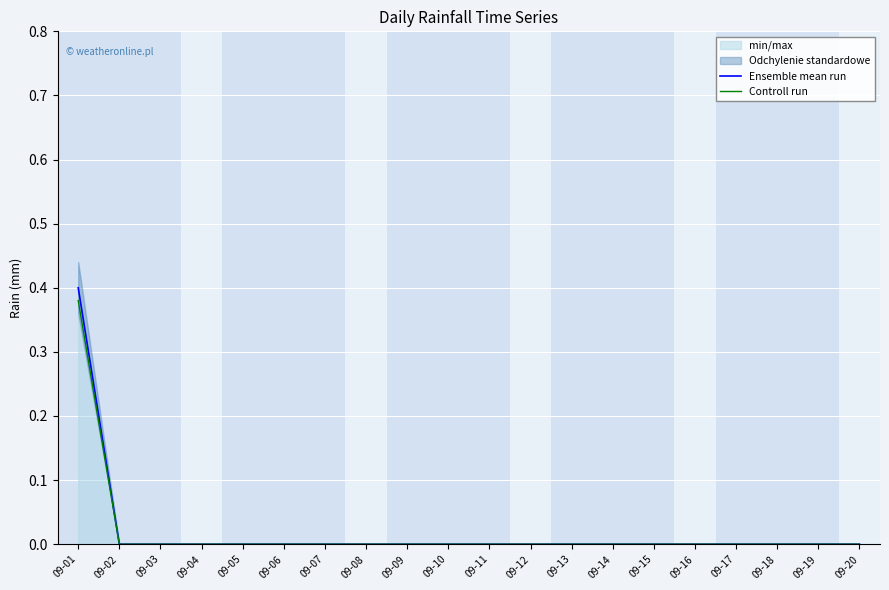

Reading left to right, transcribe all the data shown in this chart.

Ensemble mean run: 09-01=0.4	09-02=0.0	09-03=0.0	09-04=0.0	09-05=0.0	09-06=0.0	09-07=0.0	09-08=0.0	09-09=0.0	09-10=0.0	09-11=0.0	09-12=0.0	09-13=0.0	09-14=0.0	09-15=0.0	09-16=0.0	09-17=0.0	09-18=0.0	09-19=0.0	09-20=0.0
Controll run: 09-01=0.4	09-02=0.0	09-03=0.0	09-04=0.0	09-05=0.0	09-06=0.0	09-07=0.0	09-08=0.0	09-09=0.0	09-10=0.0	09-11=0.0	09-12=0.0	09-13=0.0	09-14=0.0	09-15=0.0	09-16=0.0	09-17=0.0	09-18=0.0	09-19=0.0	09-20=0.0